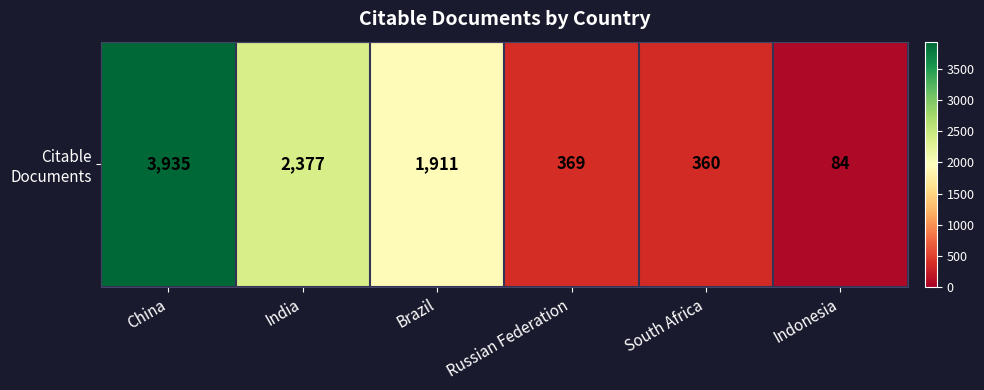

Is it true that the value at India is 1102?

False